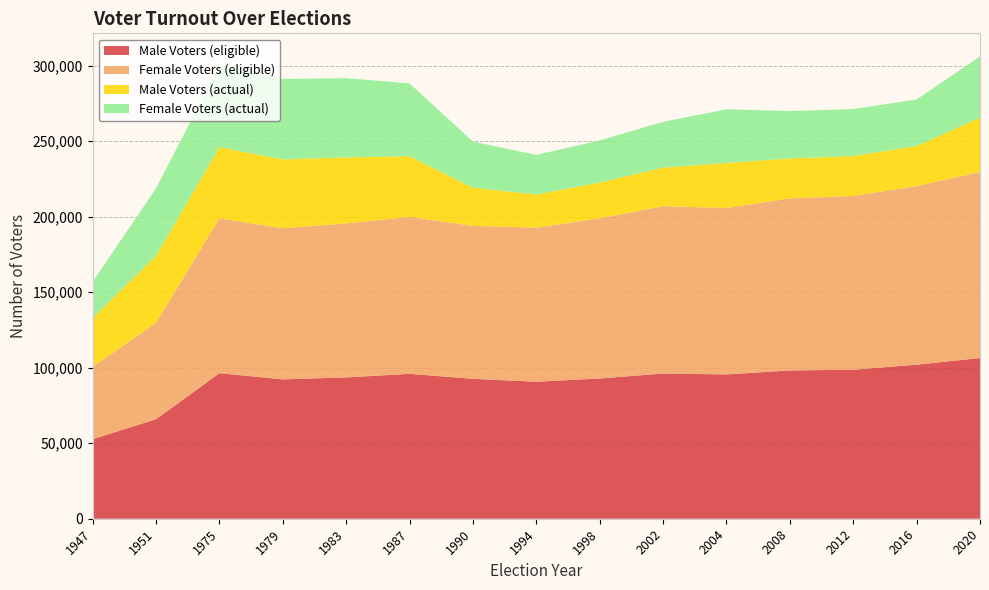

Reading left to right, extract all data points from this chart.

Male Voters (eligible): 1947=52641	1951=65910	1975=96368	1979=92306	1983=93577	1987=95944	1990=92642	1994=90719	1998=92868	2002=96139	2004=95562	2008=98198	2012=98686	2016=102020	2020=106410
Female Voters (eligible): 1947=47912	1951=63839	1975=102549	1979=100018	1983=101982	1987=103921	1990=101323	1994=101990	1998=106052	2002=110818	2004=110206	2008=113920	2012=115028	2016=118270	2020=123184
Male Voters (actual): 1947=32285	1951=44400	1975=47137	1979=45578	1983=43713	1987=40196	1990=25186	1994=22042	1998=23675	2002=25578	2004=29850	2008=26443	2012=26494	2016=26532	2020=36007
Female Voters (actual): 1947=24070	1951=44635	1975=53969	1979=53331	1983=52475	1987=48236	1990=30571	1994=26169	1998=27903	2002=30285	2004=35484	2008=31406	2012=31071	2016=30784	2020=40514